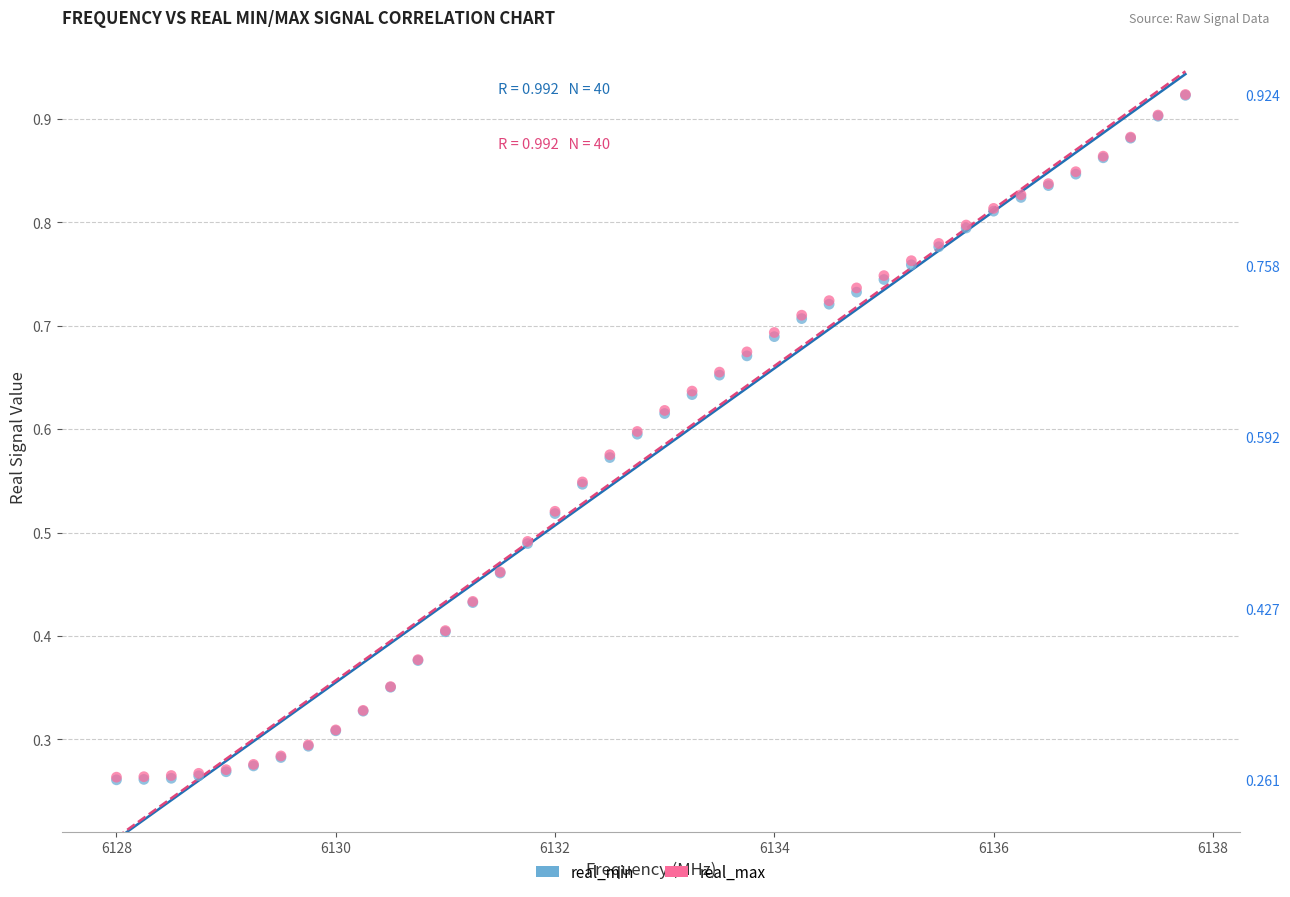

What are all the series names shown in the legend?

real_min, real_max